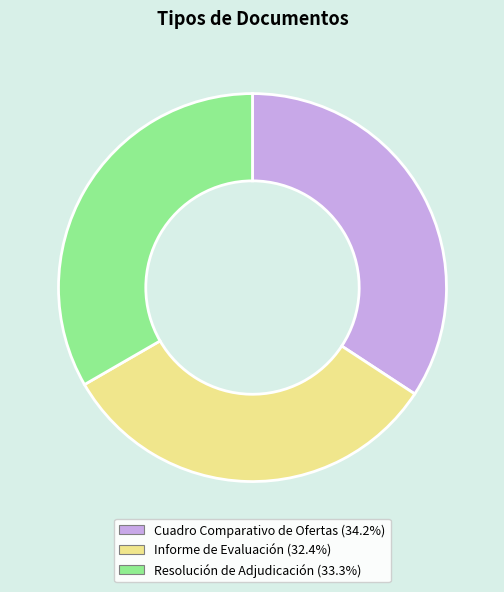

Which has a higher value, Cuadro Comparativo de Ofertas or Resolución de Adjudicación?

Cuadro Comparativo de Ofertas